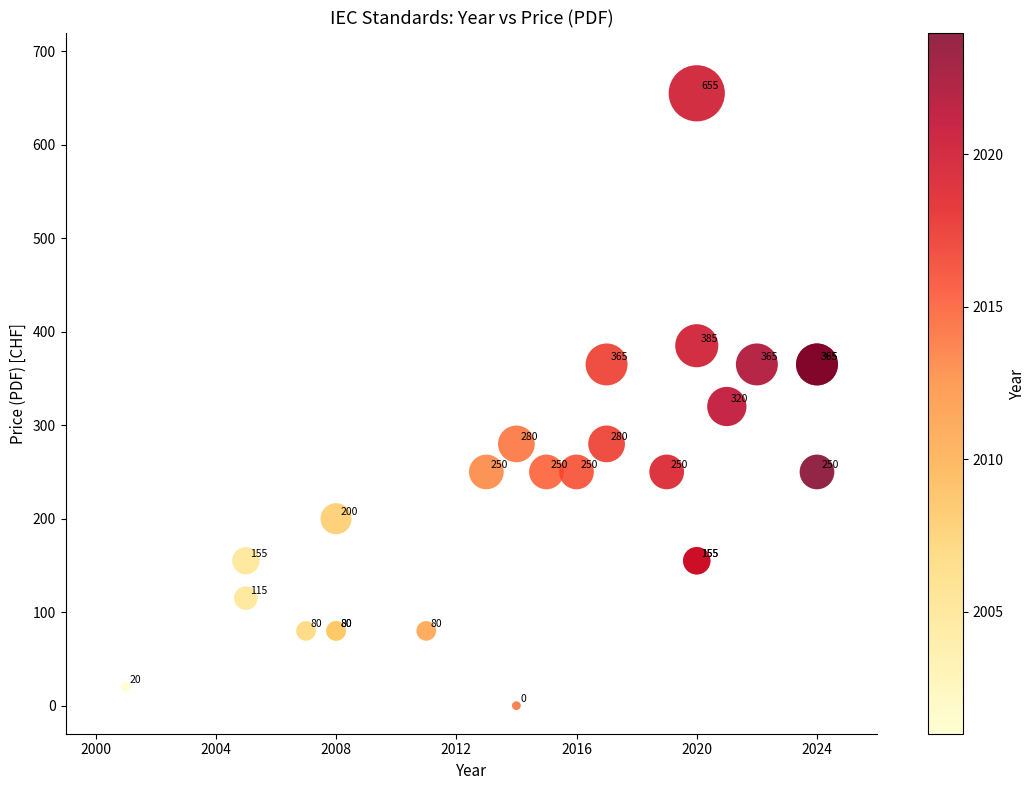

What Y value in the scatter plot is closest to 327?

320